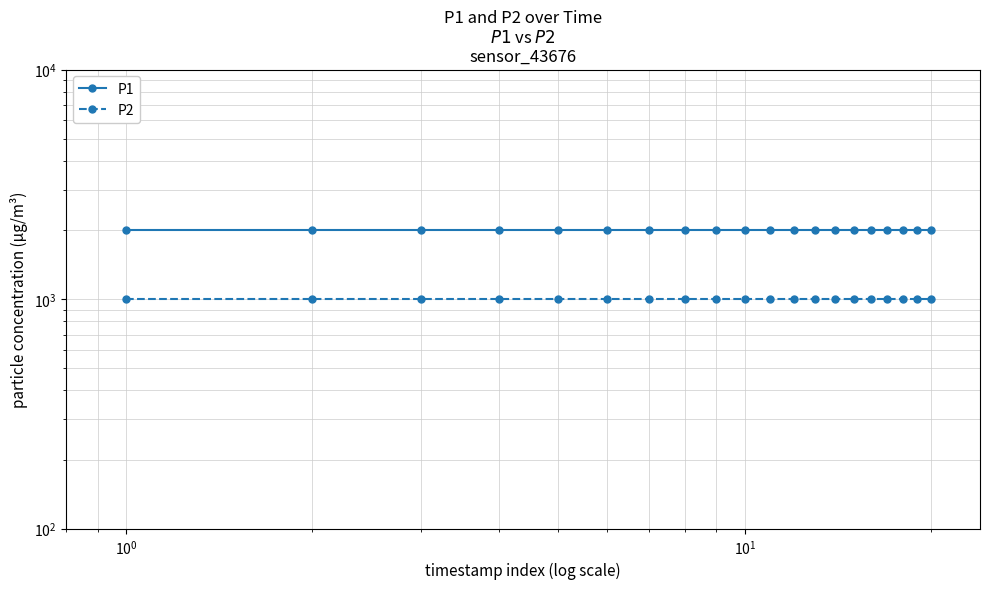

List the series in order of their overall mean, lowest first.

P2, P1